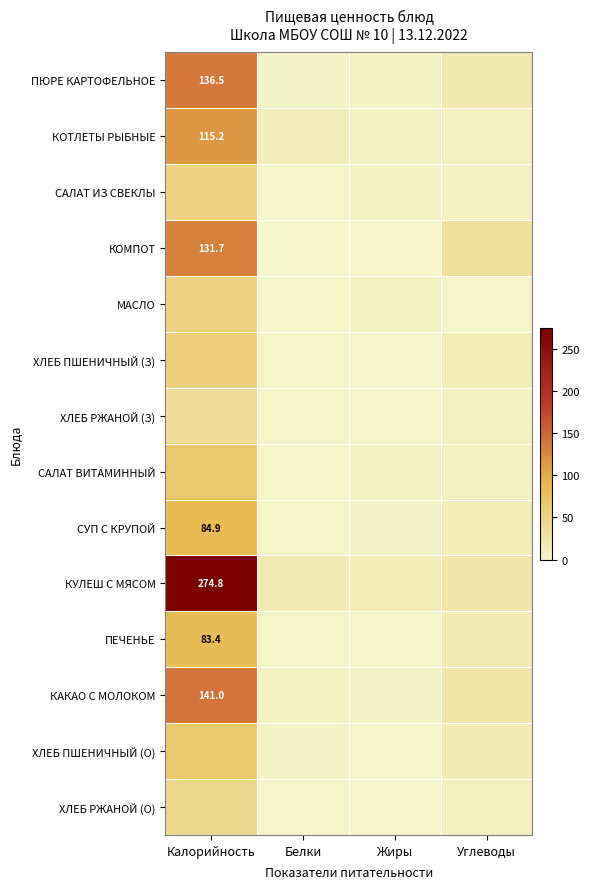

What is the highest value of the САЛАТ ИЗ СВЕКЛЫ series?

52.5